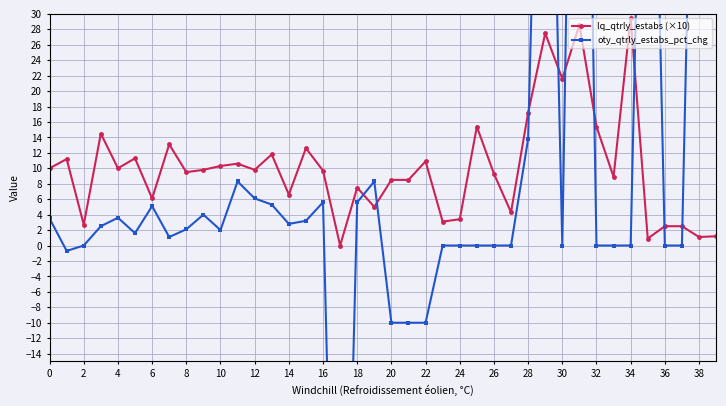

How many lines are shown in the chart?

2